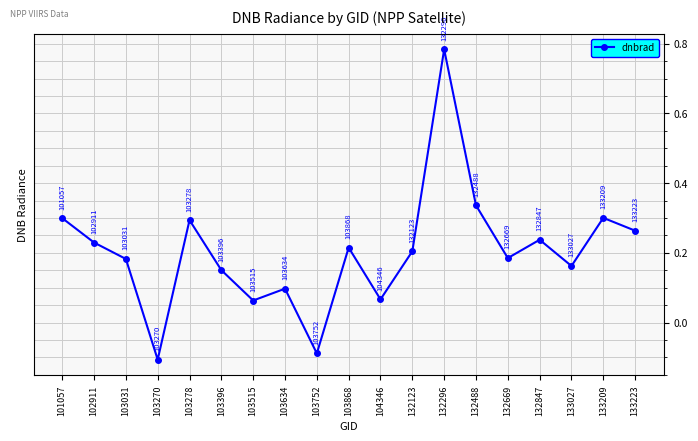

How many interior local valleys (lower than both neighbors) does the data have?

6